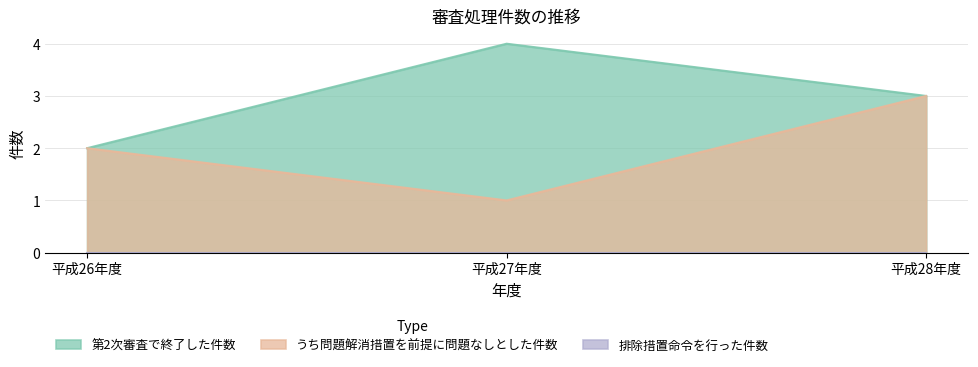

The うち問題解消措置を前提に問題なしとした件数 series shows 3 at 平成28年度. True or false?

True